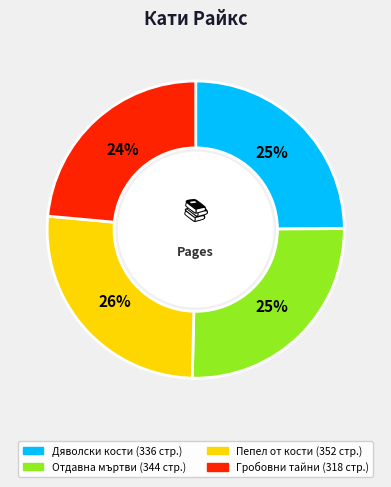

How many slices are in this pie chart?

4